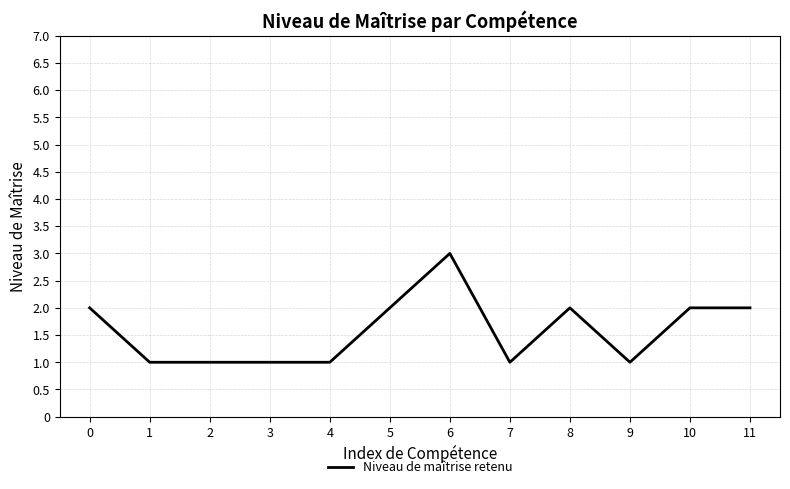

Reading left to right, extract all data points from this chart.

0=2	1=1	2=1	3=1	4=1	5=2	6=3	7=1	8=2	9=1	10=2	11=2